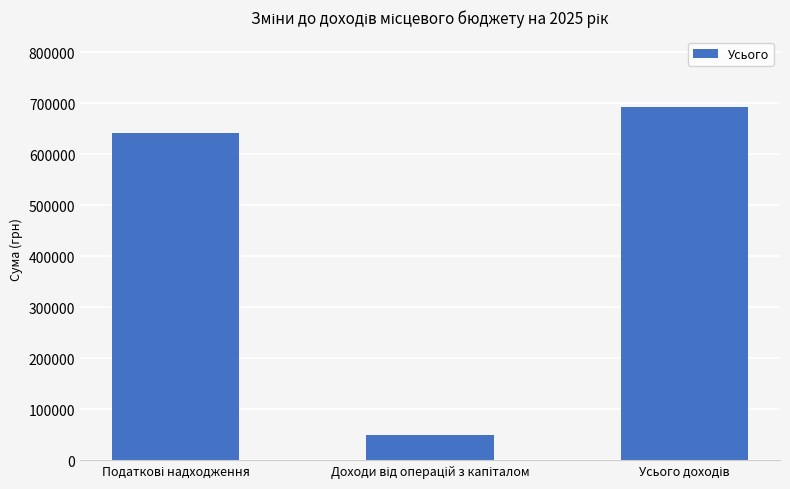

Reading left to right, transcribe all the data shown in this chart.

642000	50000	692000